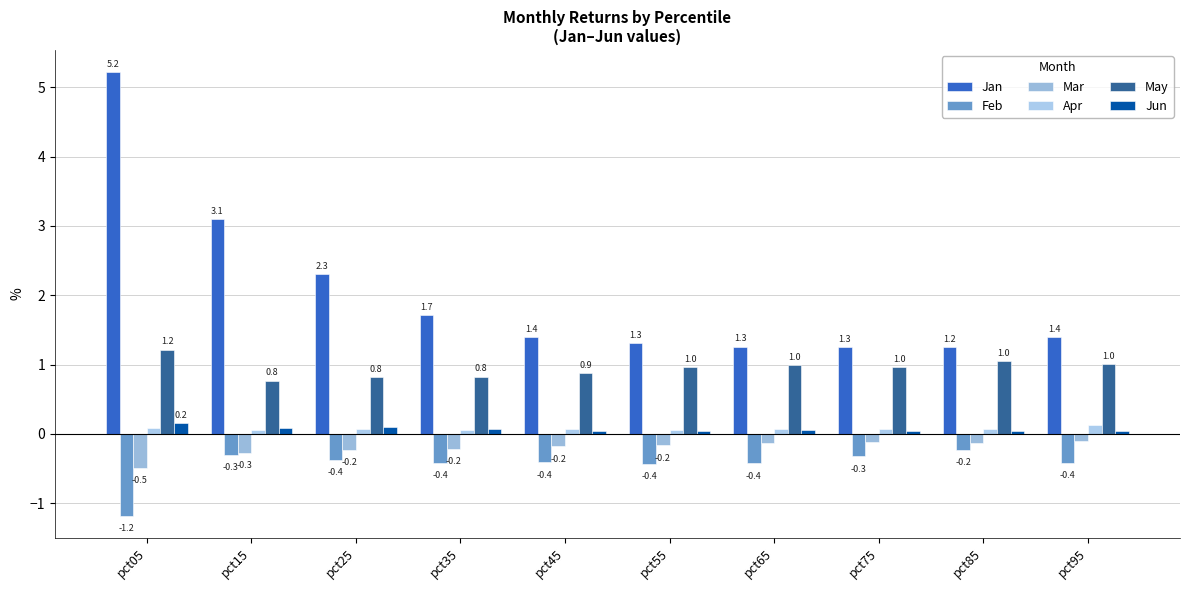

Rank the categories by May value from highest to lowest.

pct05, pct85, pct95, pct65, pct55, pct75, pct45, pct35, pct25, pct15